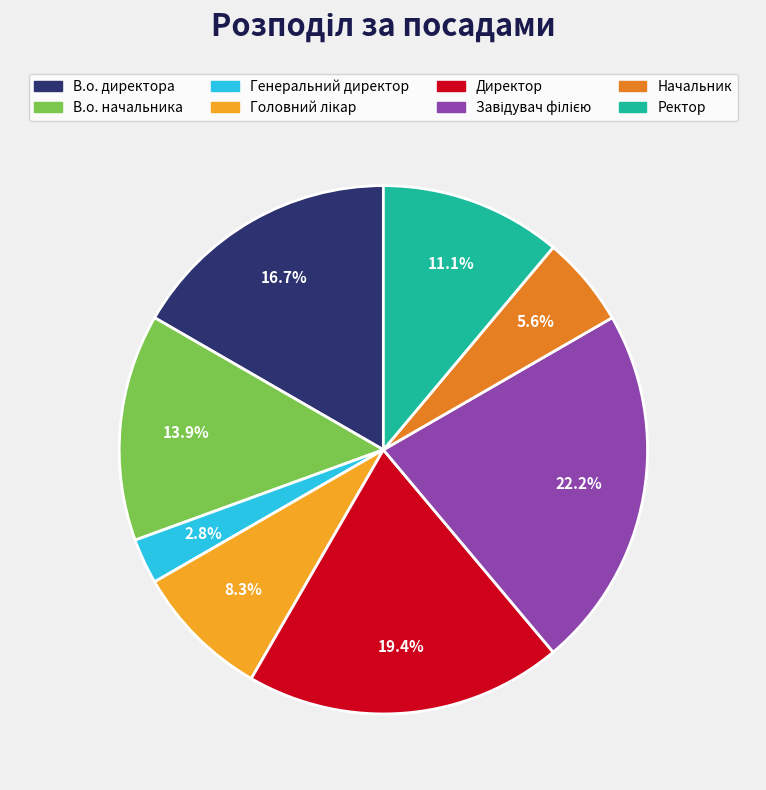

Does any single category account for the majority?

No